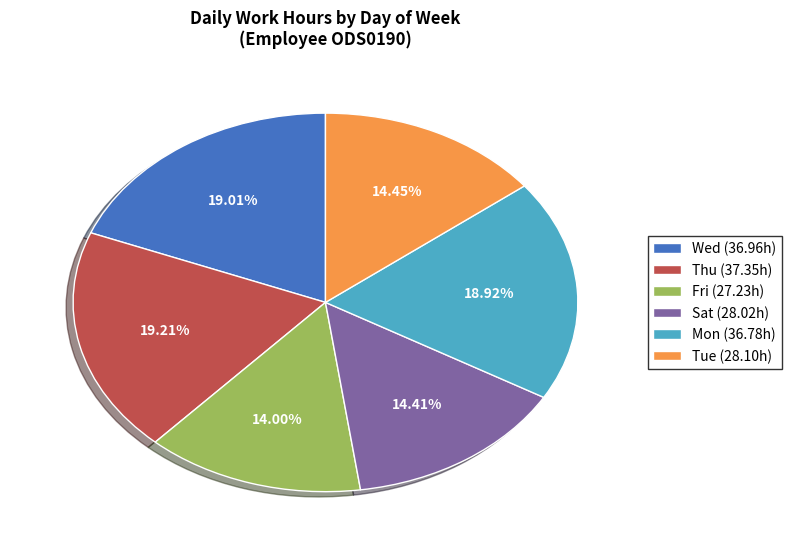

Is there any slice that represents more than half of the pie?

No